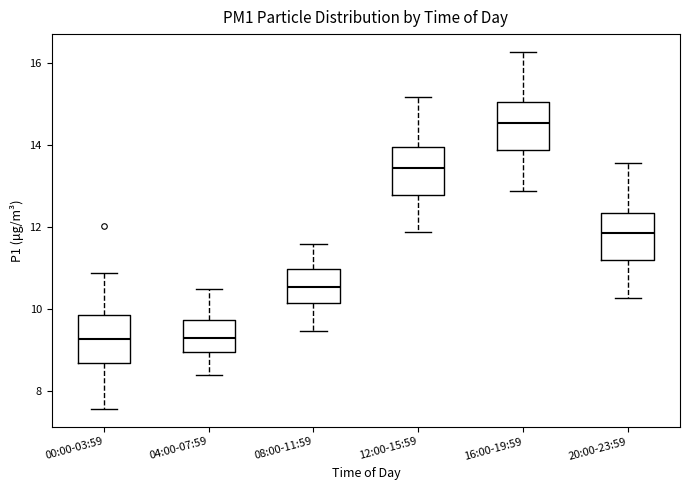

Reading left to right, transcribe this box plot: for each box, give where its median line is, the range the box spans, and where its two whiskers end, as read against the y-axis. The values are not printed on the chart, so give them approximately, as read against the axis.

00:00-03:59: median 9.2, box 8.6 to 9.8, whiskers 7.6 to 10.8
04:00-07:59: median 9.2, box 9.0 to 9.8, whiskers 8.4 to 10.6
08:00-11:59: median 10.6, box 10.2 to 11.0, whiskers 9.4 to 11.6
12:00-15:59: median 13.4, box 12.8 to 14.0, whiskers 11.8 to 15.2
16:00-19:59: median 14.6, box 13.8 to 15.0, whiskers 12.8 to 16.2
20:00-23:59: median 11.8, box 11.2 to 12.4, whiskers 10.2 to 13.6